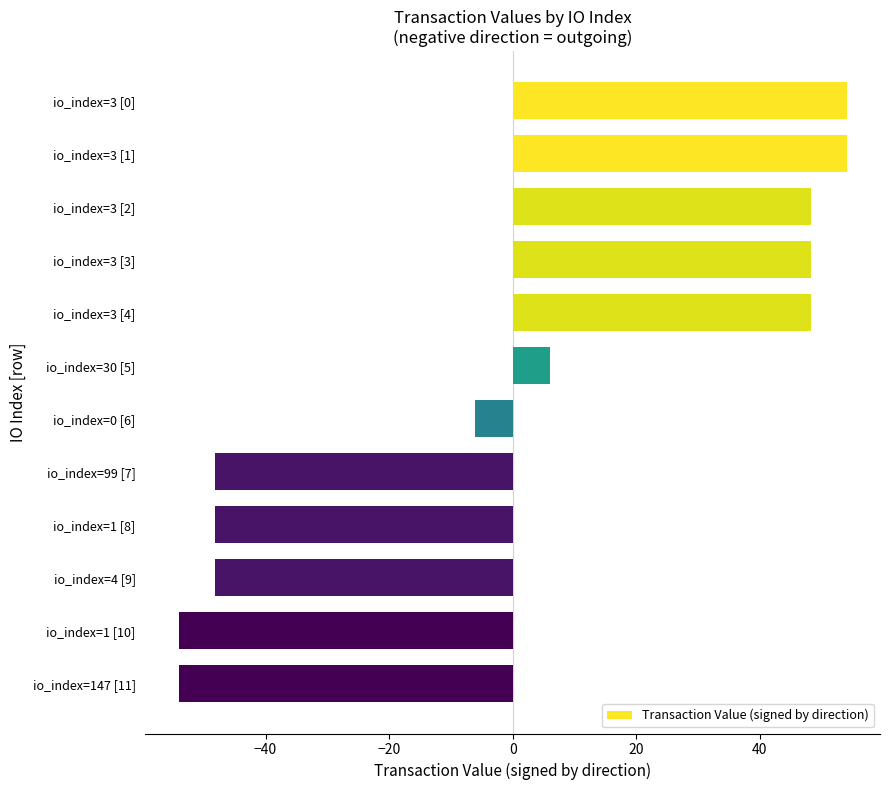

Are the bars horizontal?

Yes